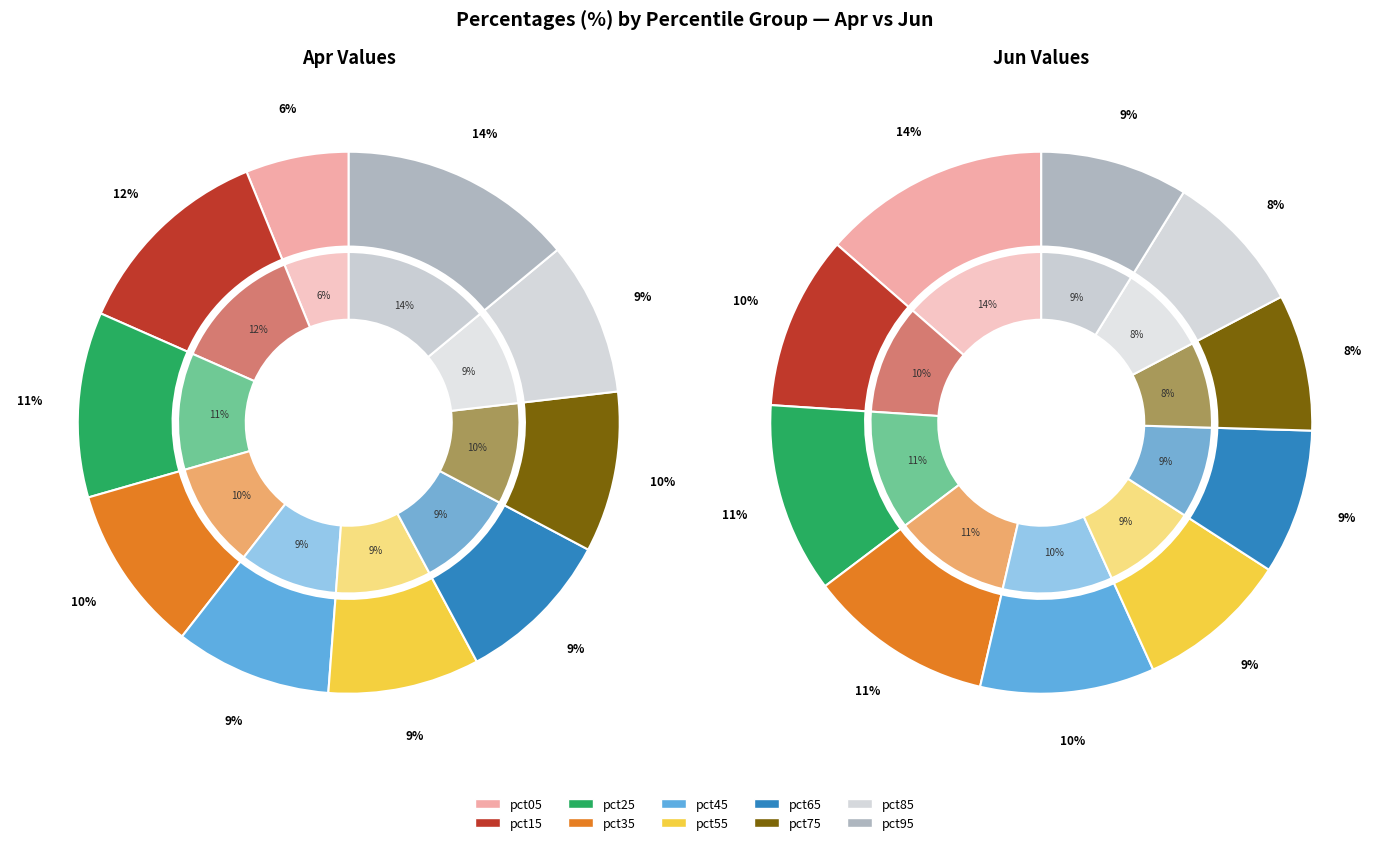

Does 2 represent more than half of the total?

No